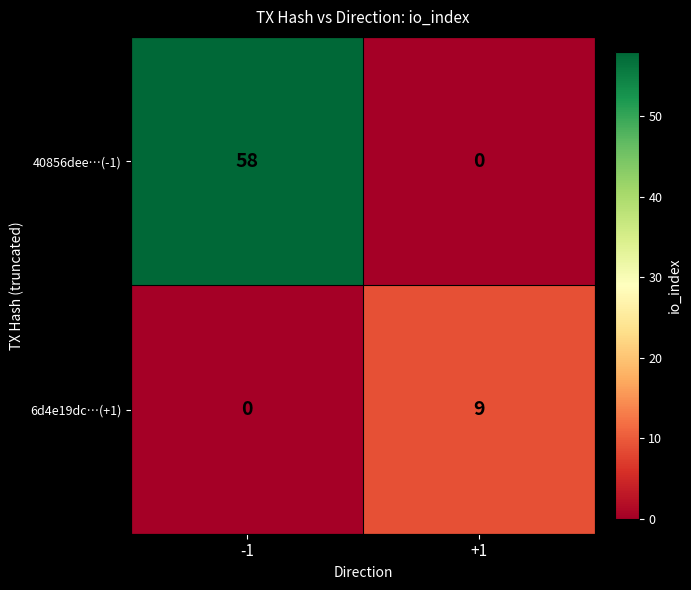

Is it true that 40856dee…(-1) equals 27 at +1?

False